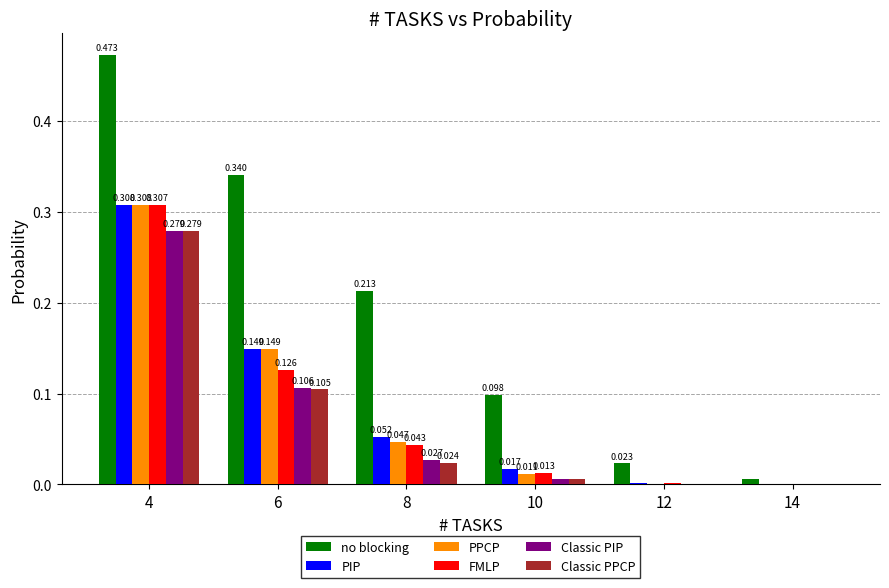

How many groups of bars are there?

6